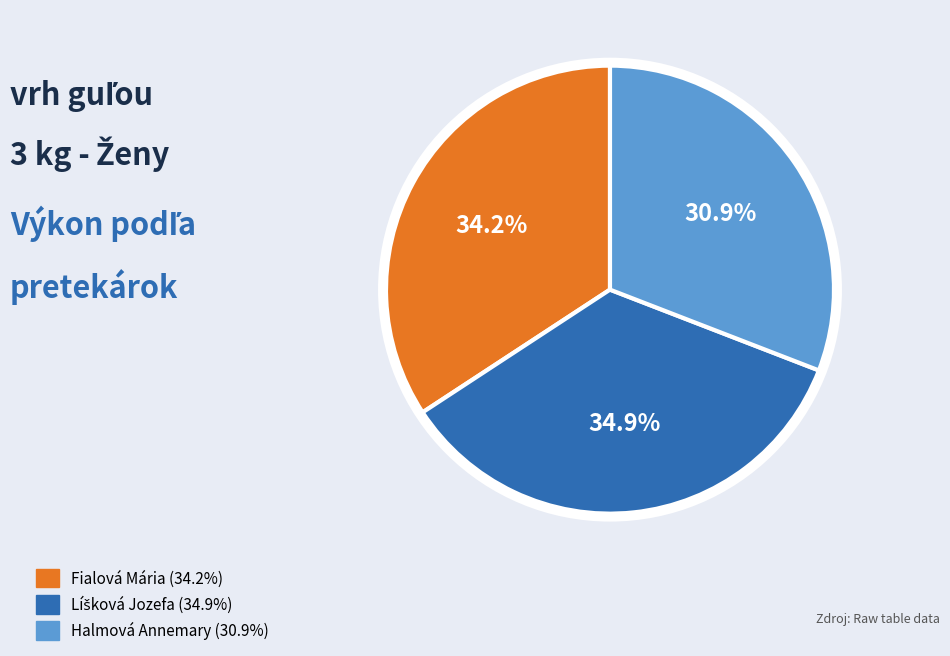

What is the ratio of the value at Fialová Mária to the value at Halmová Annemary?

1.1